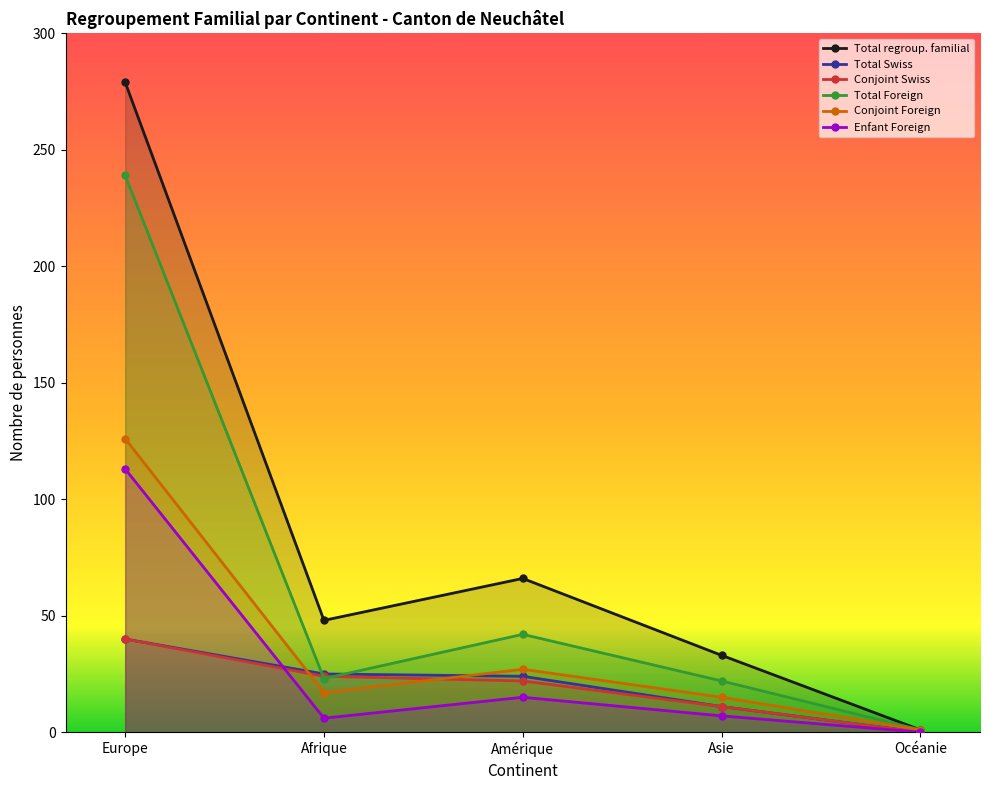

How many intersections are there between Conjoint Swiss and Enfant Foreign?

1